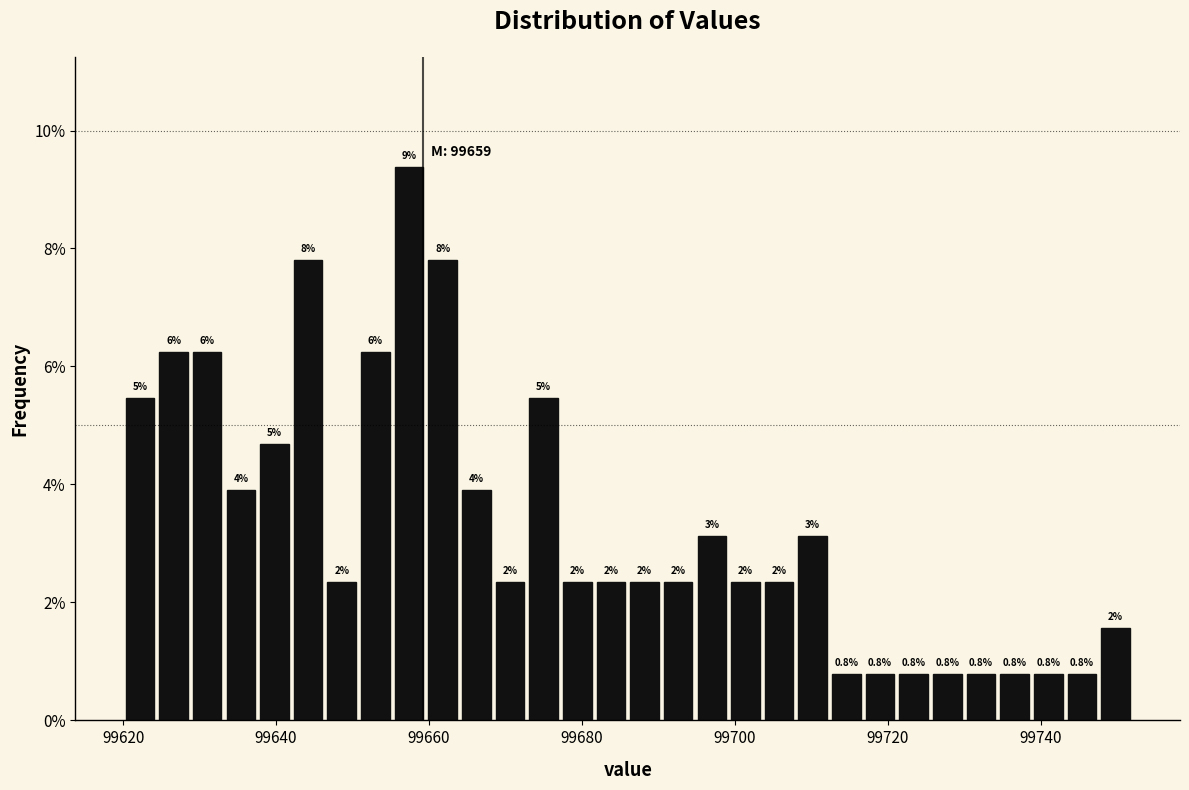

Around what value on the x-axis is the tallest bar? Give the approximate position of its centre, as read against the axis.

99658